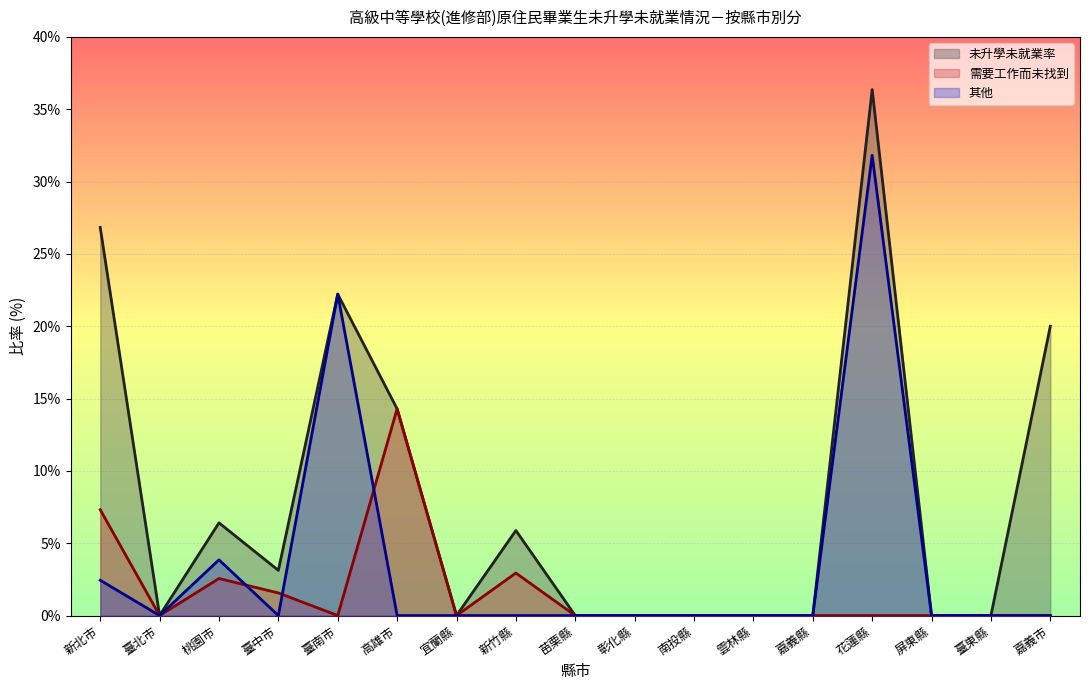

At which category does 需要工作而未找到 reach its first local peak?

桃園市